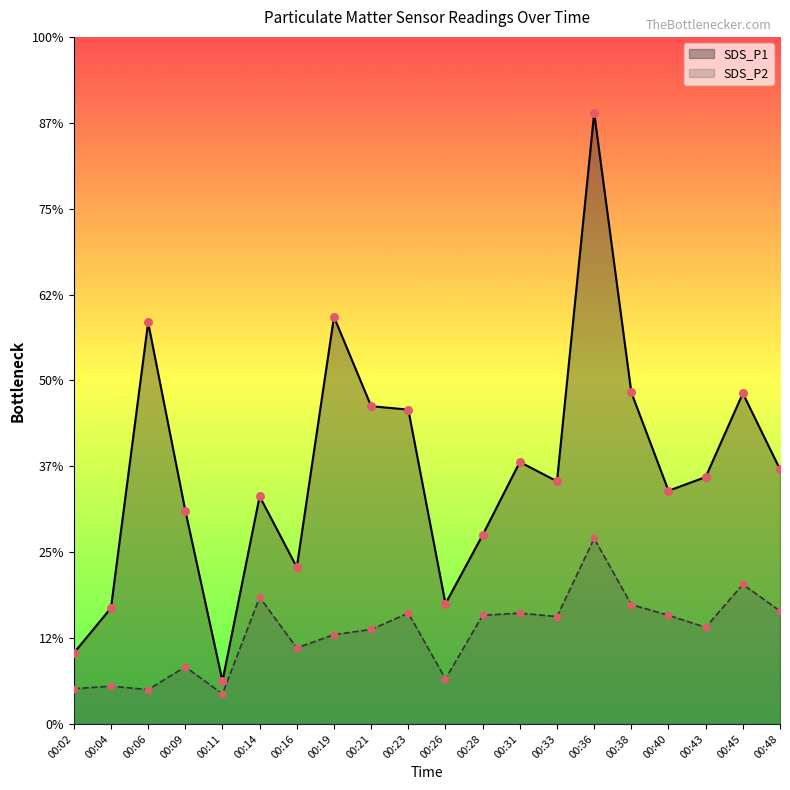

Is the value of SDS_P2 at 00:09 greater than the value of SDS_P1 at 00:31?

No